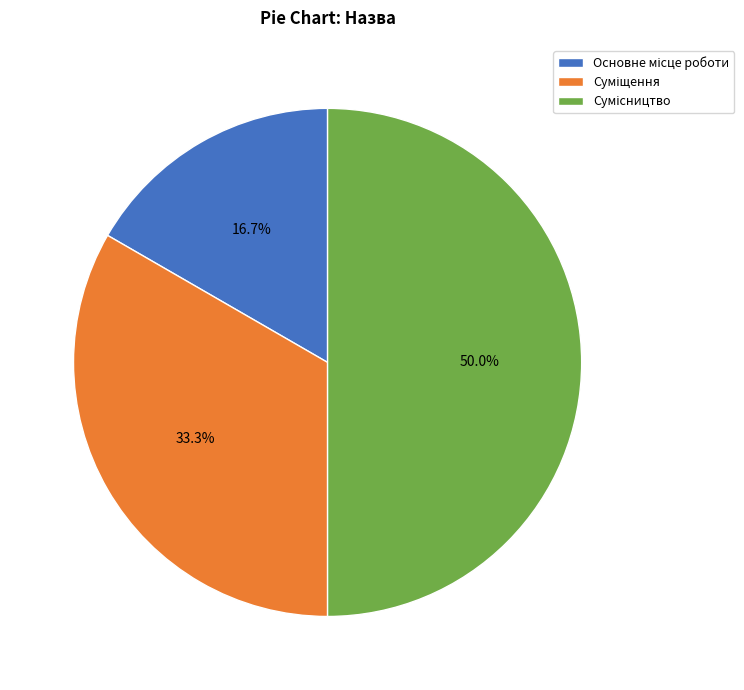

How many segments does this pie chart have?

3